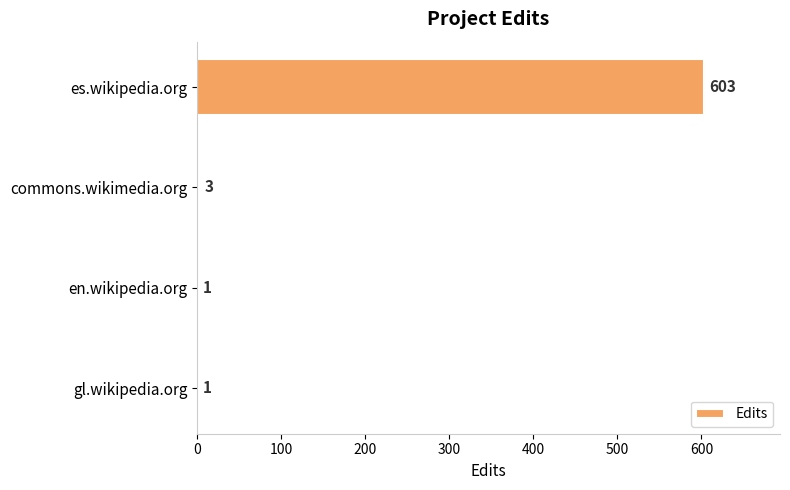

At which category does the chart reach its peak across all series?

es.wikipedia.org